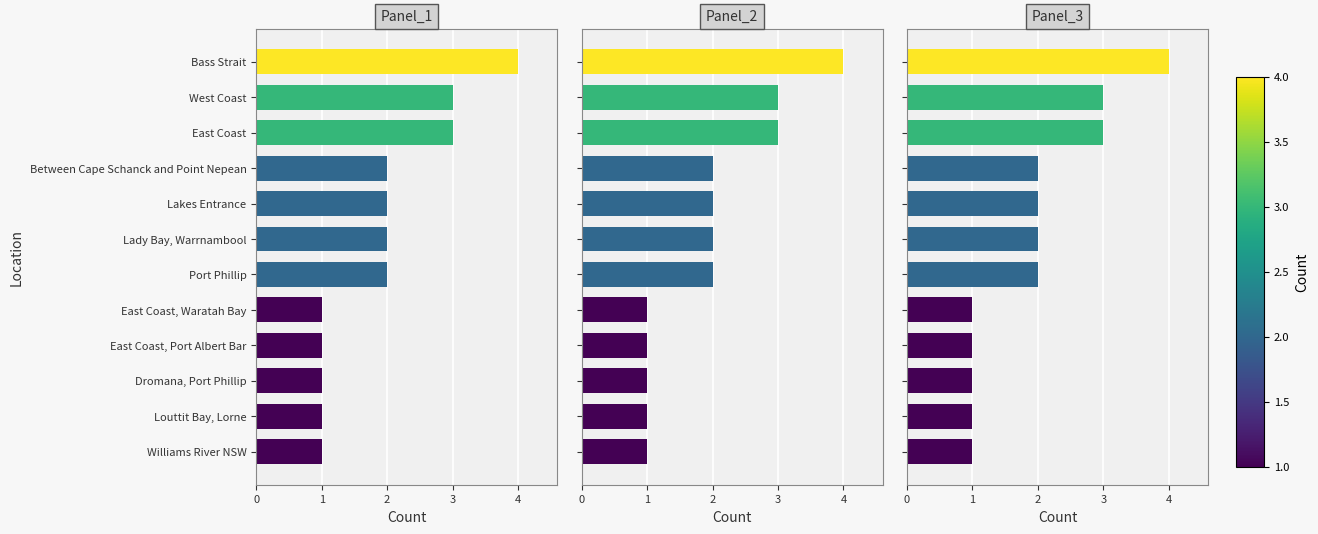

How many data points in Count_3 are less than 2?

5